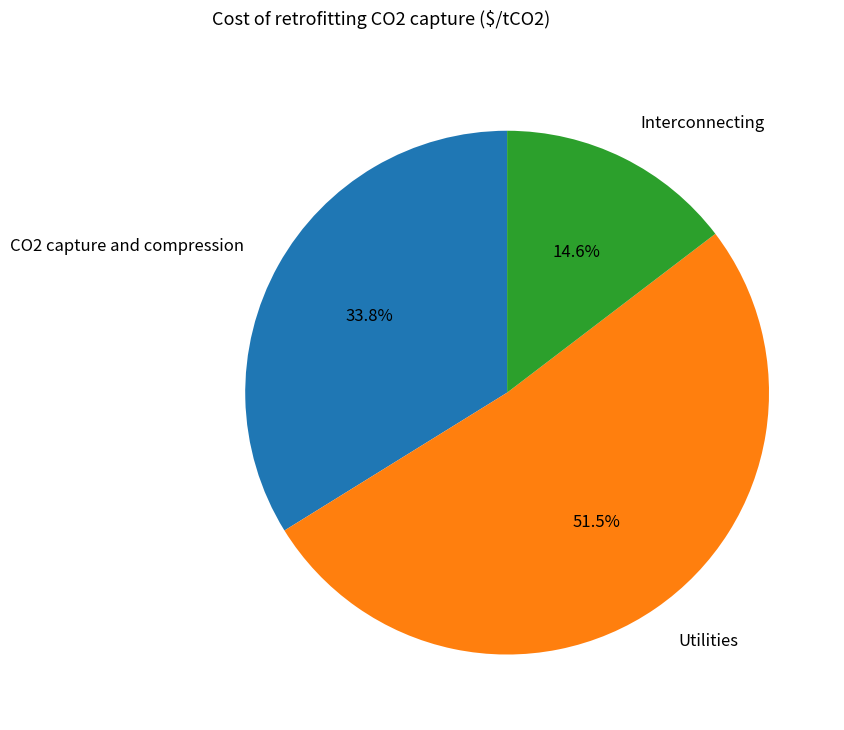

Count the number of slices in the pie.

3